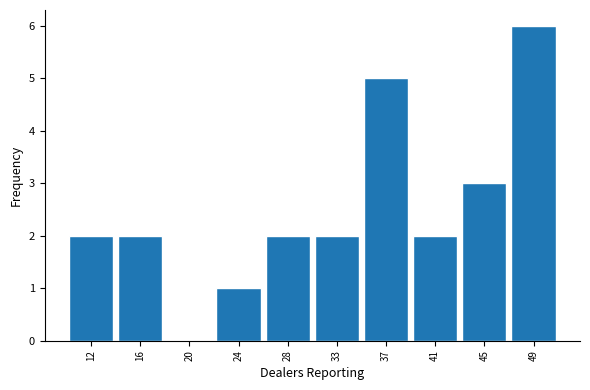

Reading right to left, what are all the values shown in this chart?

49=6	45=3	41=2	37=5	33=2	28=2	24=1	20=0	16=2	12=2